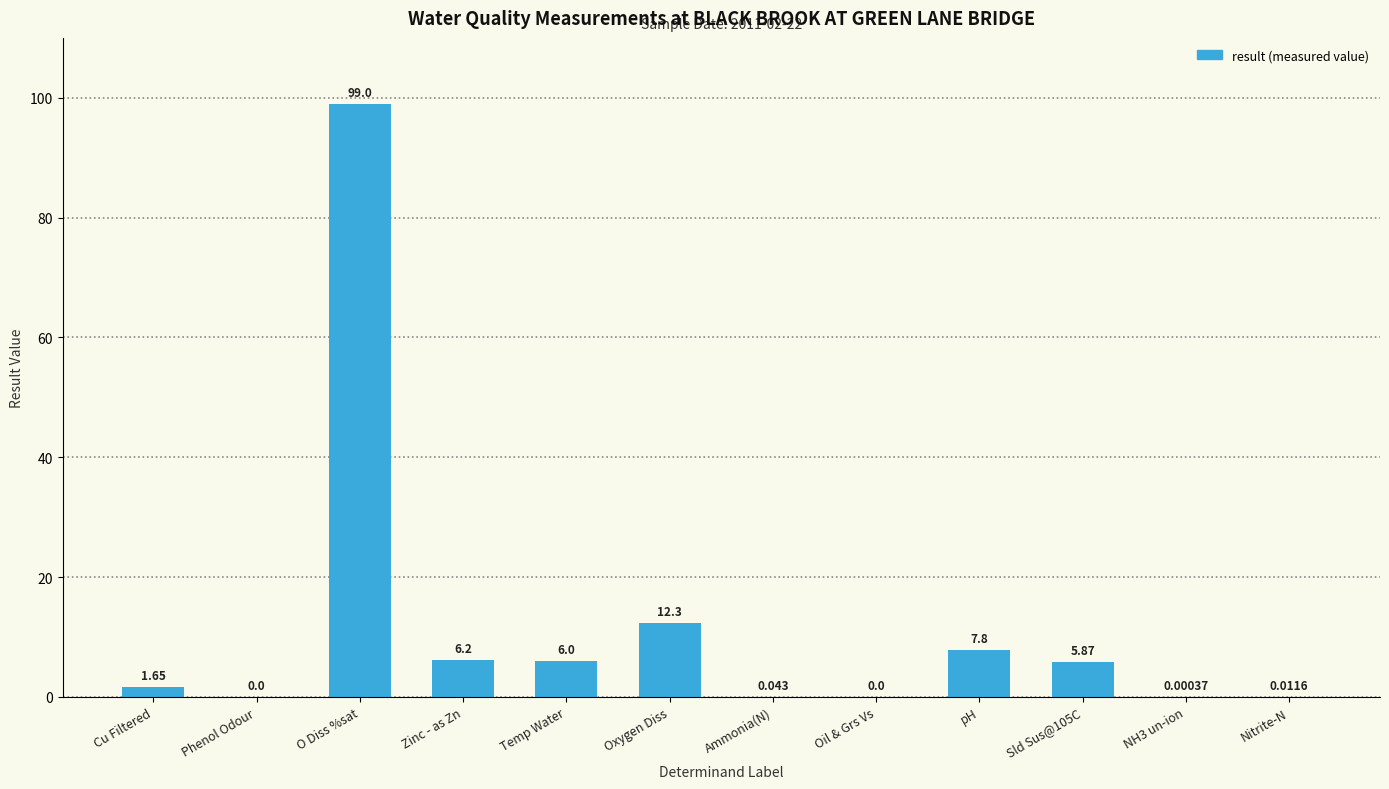

Which has a higher value, Ammonia(N) or Cu Filtered?

Cu Filtered